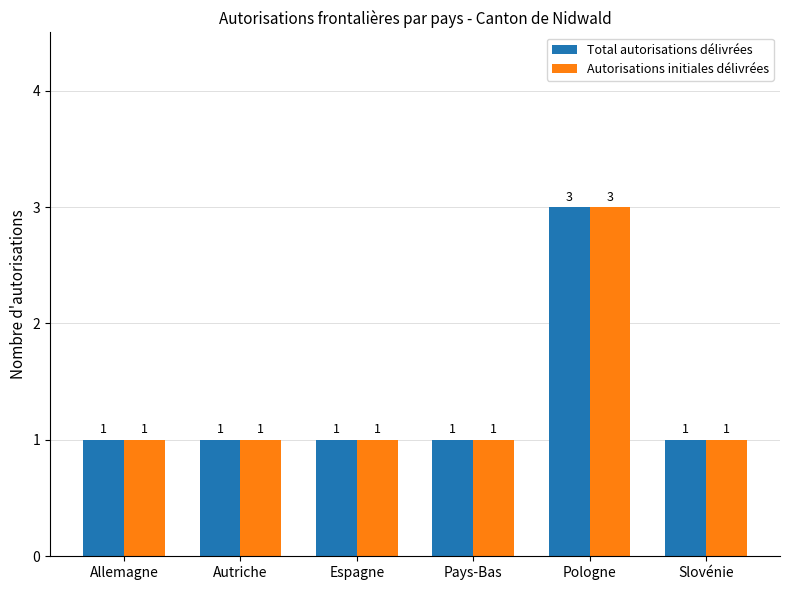

What is the greatest value displayed?

3